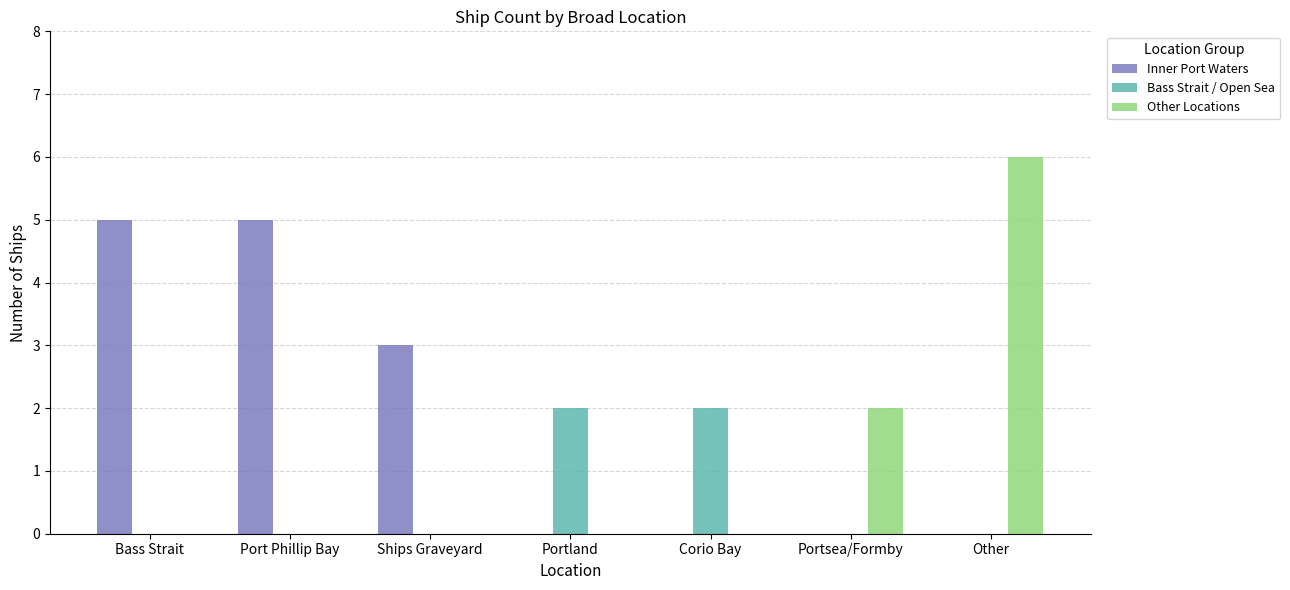

What is the total value across all series at Portland?

2